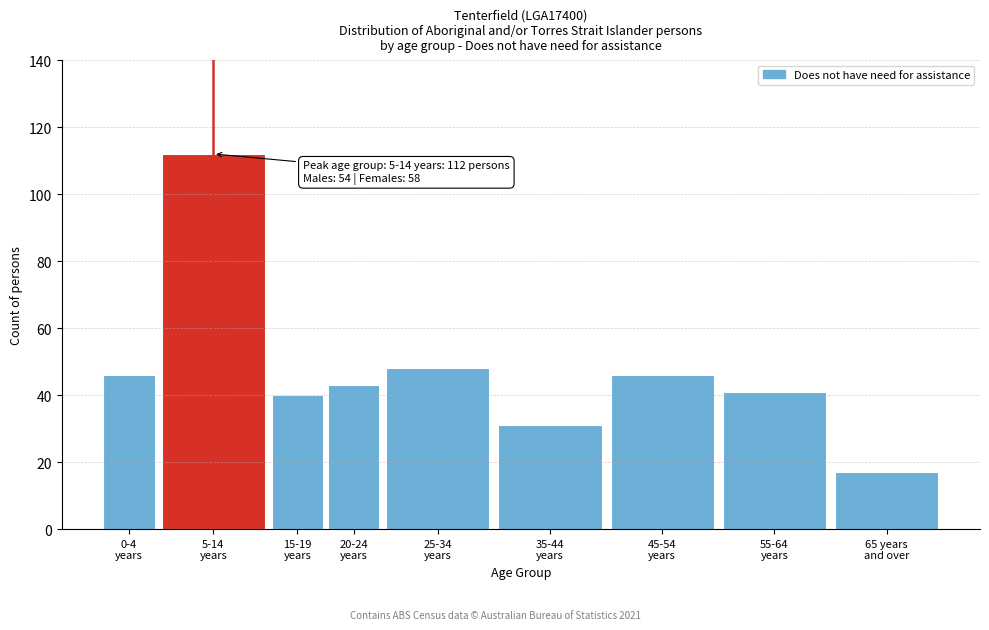

Reading left to right, transcribe all the data shown in this chart.

46	112	40	43	48	31	46	41	17